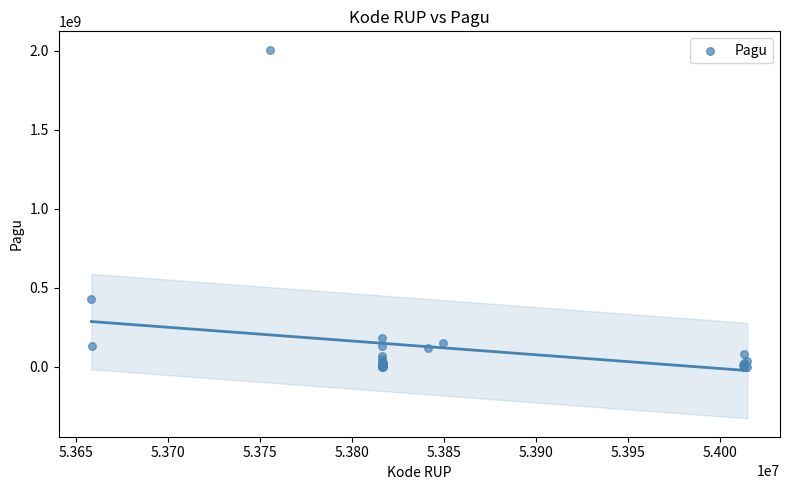

What Y value in the scatter plot is closest to 1003475000?

432000000